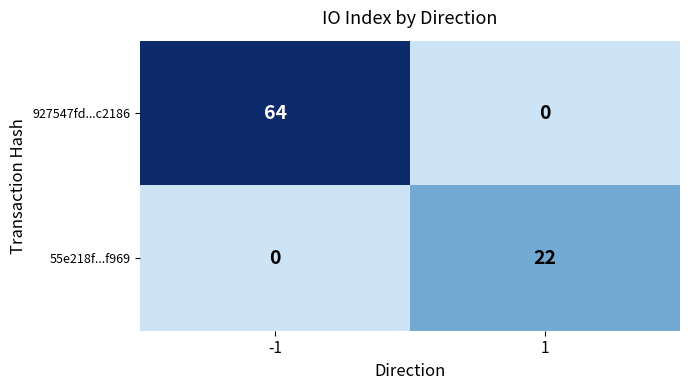

What is the difference between the highest and lowest values at 1?

22